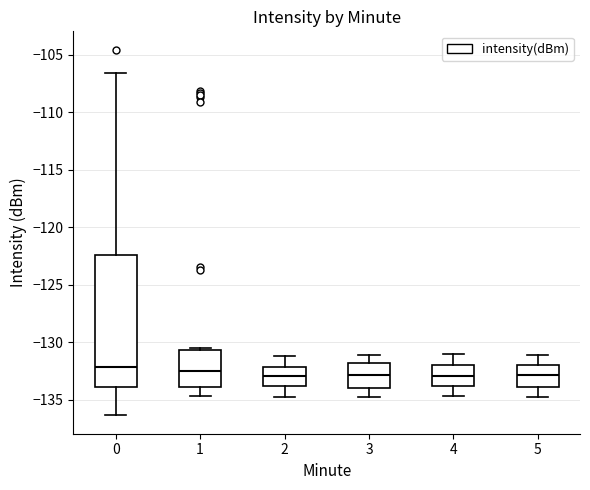

Which box is the tallest, from its lower edge to its upper edge?

0